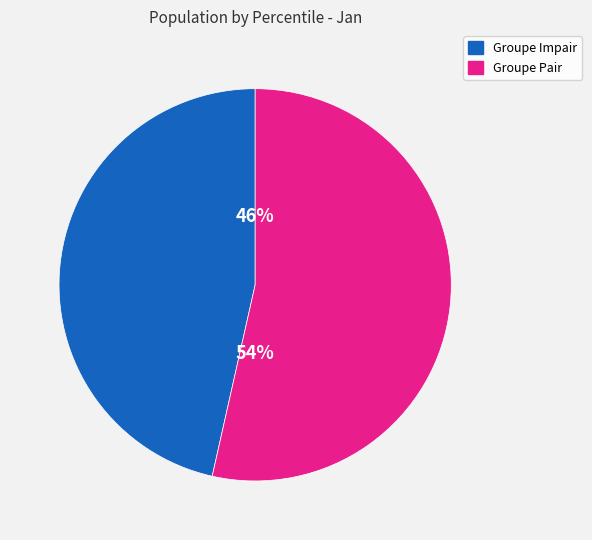

Is there any slice that represents more than half of the pie?

Yes